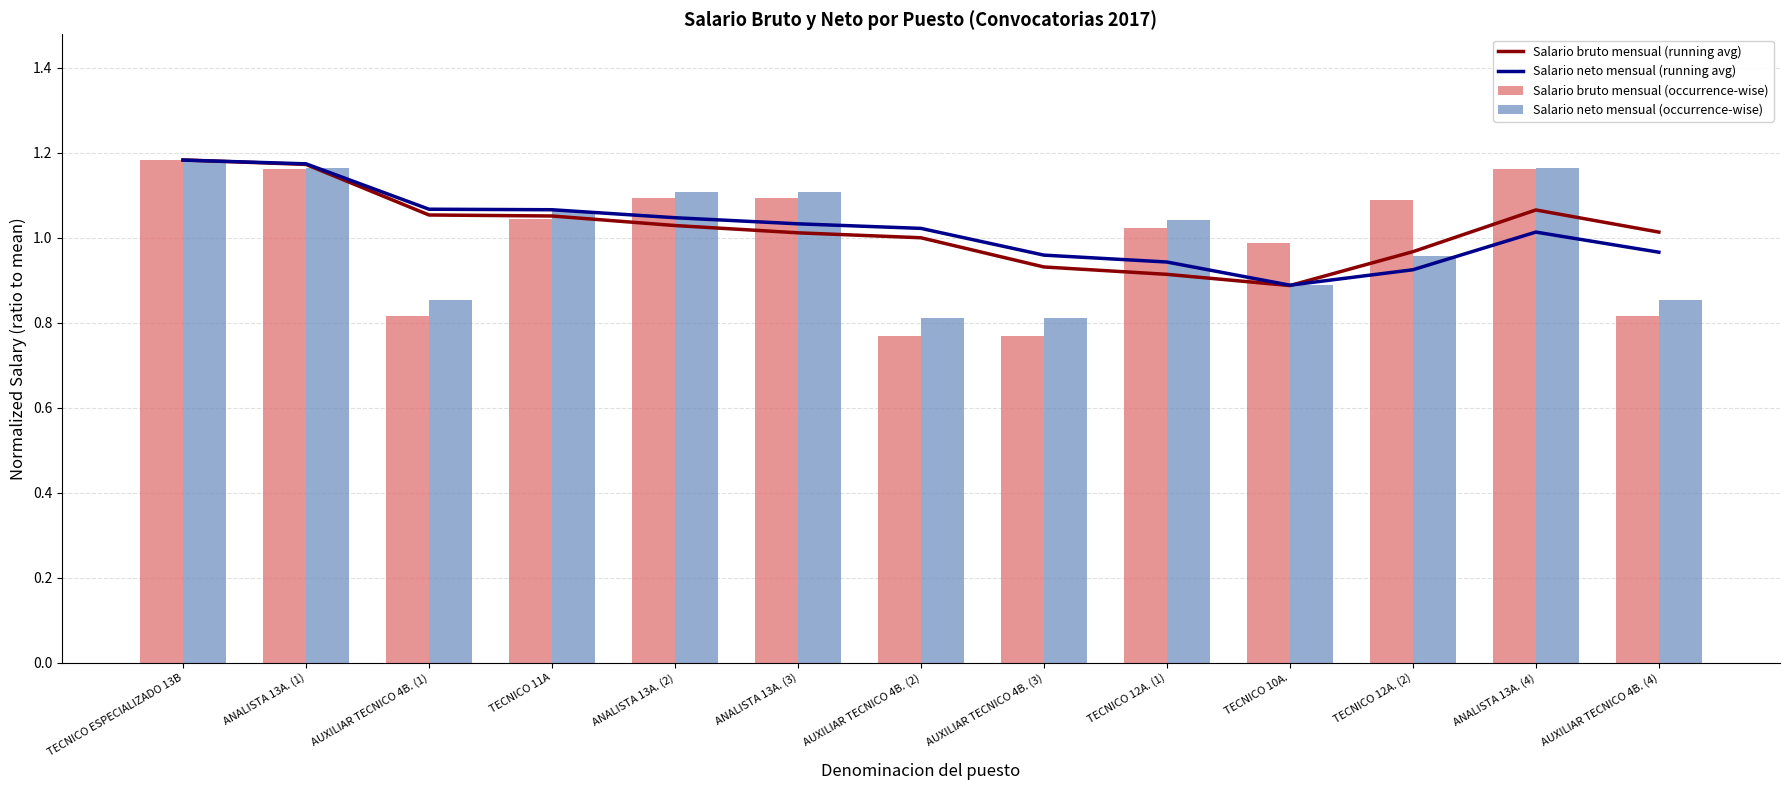

Which series has the widest spread of values?

Salario bruto mensual (occurrence-wise)